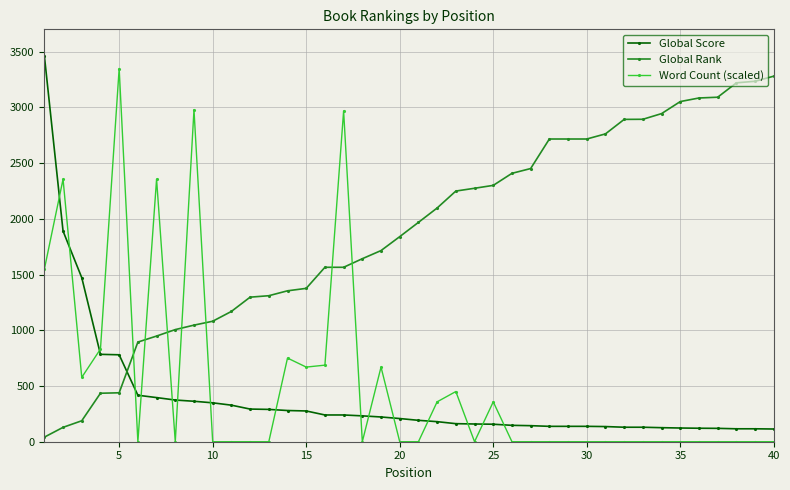

What is the average value of the Global Rank series?

1884.7